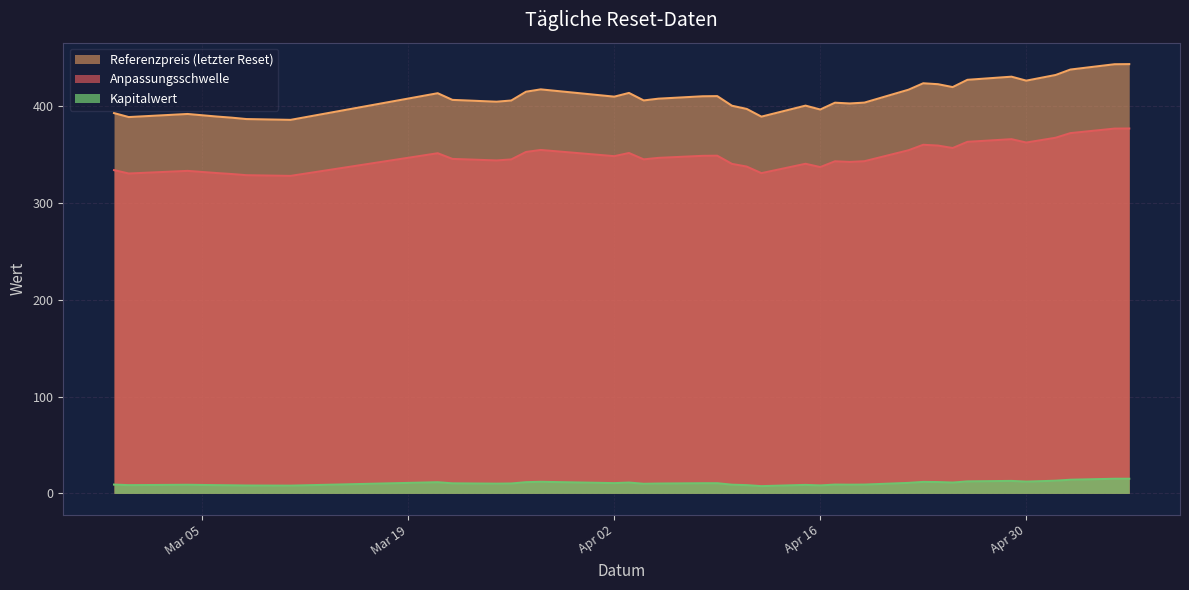

Does the chart display data point markers on the line(s)?

No